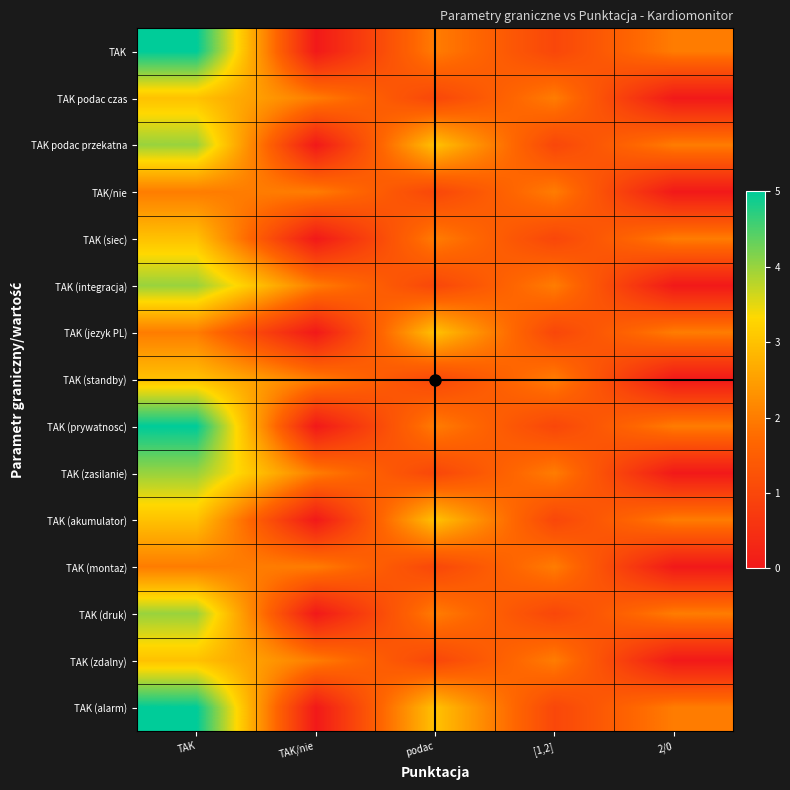

Reading left to right, extract all data points from this chart.

TAK: TAK=5	TAK/nie=0	podac=2	[1,2]=1	2/0=2
TAK podac czas: TAK=3	TAK/nie=2	podac=1	[1,2]=2	2/0=0
TAK podac przekatna: TAK=4	TAK/nie=0	podac=3	[1,2]=1	2/0=2
TAK/nie: TAK=2	TAK/nie=2	podac=1	[1,2]=2	2/0=0
TAK (siec): TAK=3	TAK/nie=0	podac=2	[1,2]=1	2/0=2
TAK (integracja): TAK=4	TAK/nie=2	podac=1	[1,2]=2	2/0=0
TAK (jezyk PL): TAK=2	TAK/nie=0	podac=3	[1,2]=1	2/0=2
TAK (standby): TAK=3	TAK/nie=2	podac=1	[1,2]=2	2/0=0
TAK (prywatnosc): TAK=5	TAK/nie=0	podac=2	[1,2]=1	2/0=2
TAK (zasilanie): TAK=4	TAK/nie=2	podac=1	[1,2]=2	2/0=0
TAK (akumulator): TAK=3	TAK/nie=0	podac=3	[1,2]=1	2/0=2
TAK (montaz): TAK=2	TAK/nie=2	podac=1	[1,2]=2	2/0=0
TAK (druk): TAK=4	TAK/nie=0	podac=2	[1,2]=1	2/0=2
TAK (zdalny): TAK=3	TAK/nie=2	podac=1	[1,2]=2	2/0=0
TAK (alarm): TAK=5	TAK/nie=0	podac=3	[1,2]=1	2/0=2